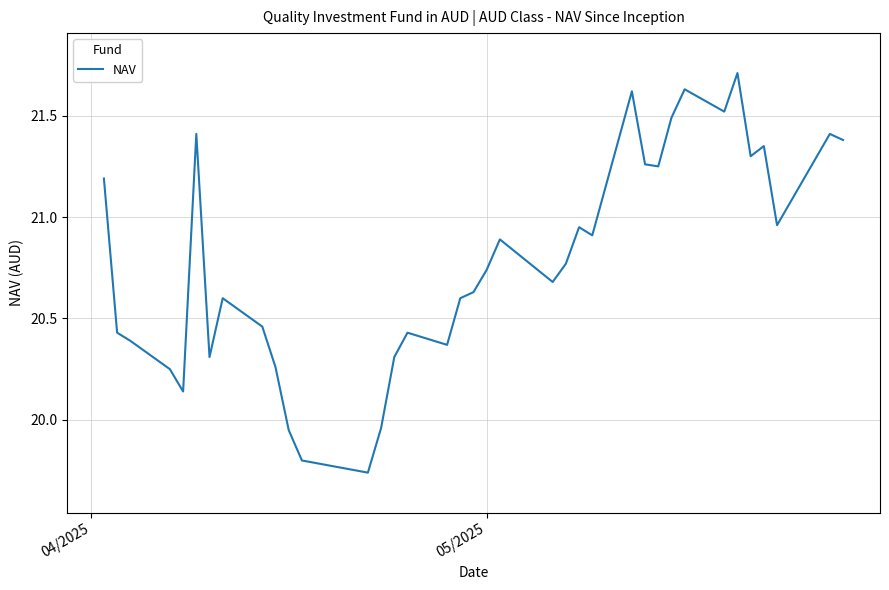

What is the maximum value shown in the chart?

21.7